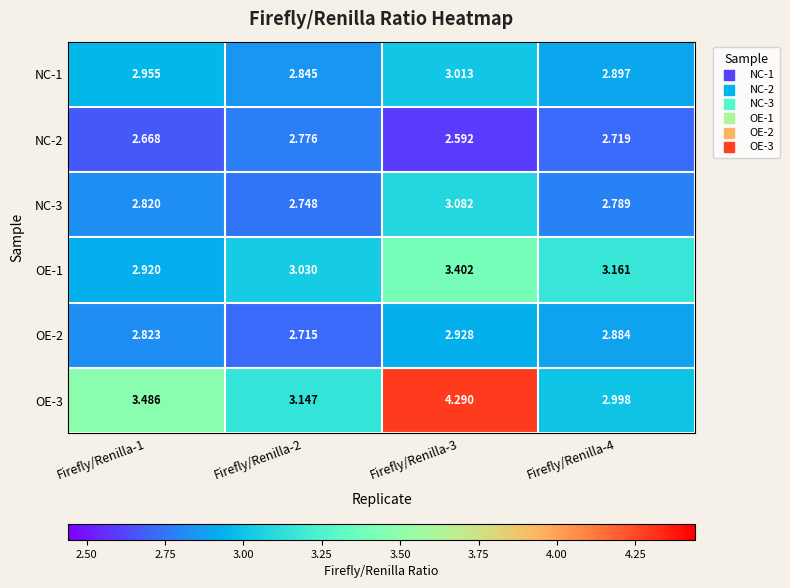

At Firefly/Renilla-1, list the series in order from smallest to largest.

NC-2, NC-3, OE-2, OE-1, NC-1, OE-3